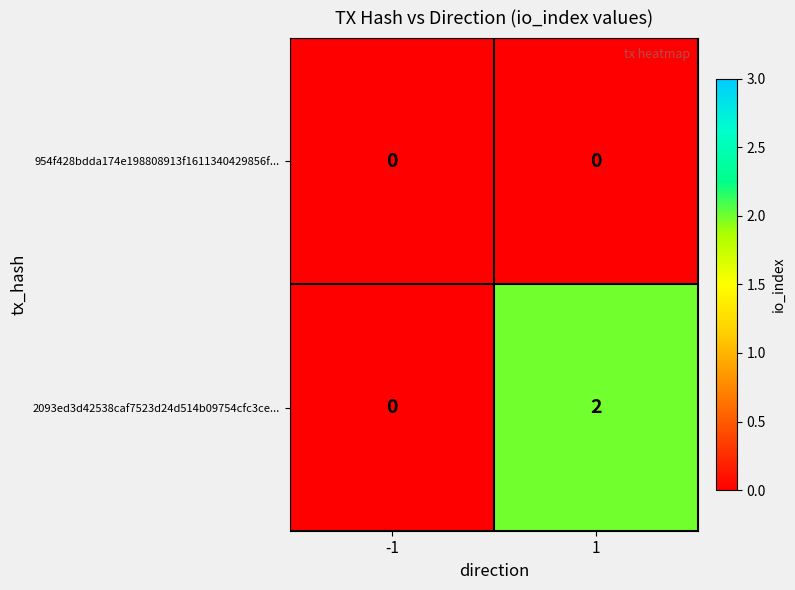

Rank the series at 1 from highest to lowest value.

2093ed3d42538caf7523d24d514b09754cfc3ce..., 954f428bdda174e198808913f1611340429856f...